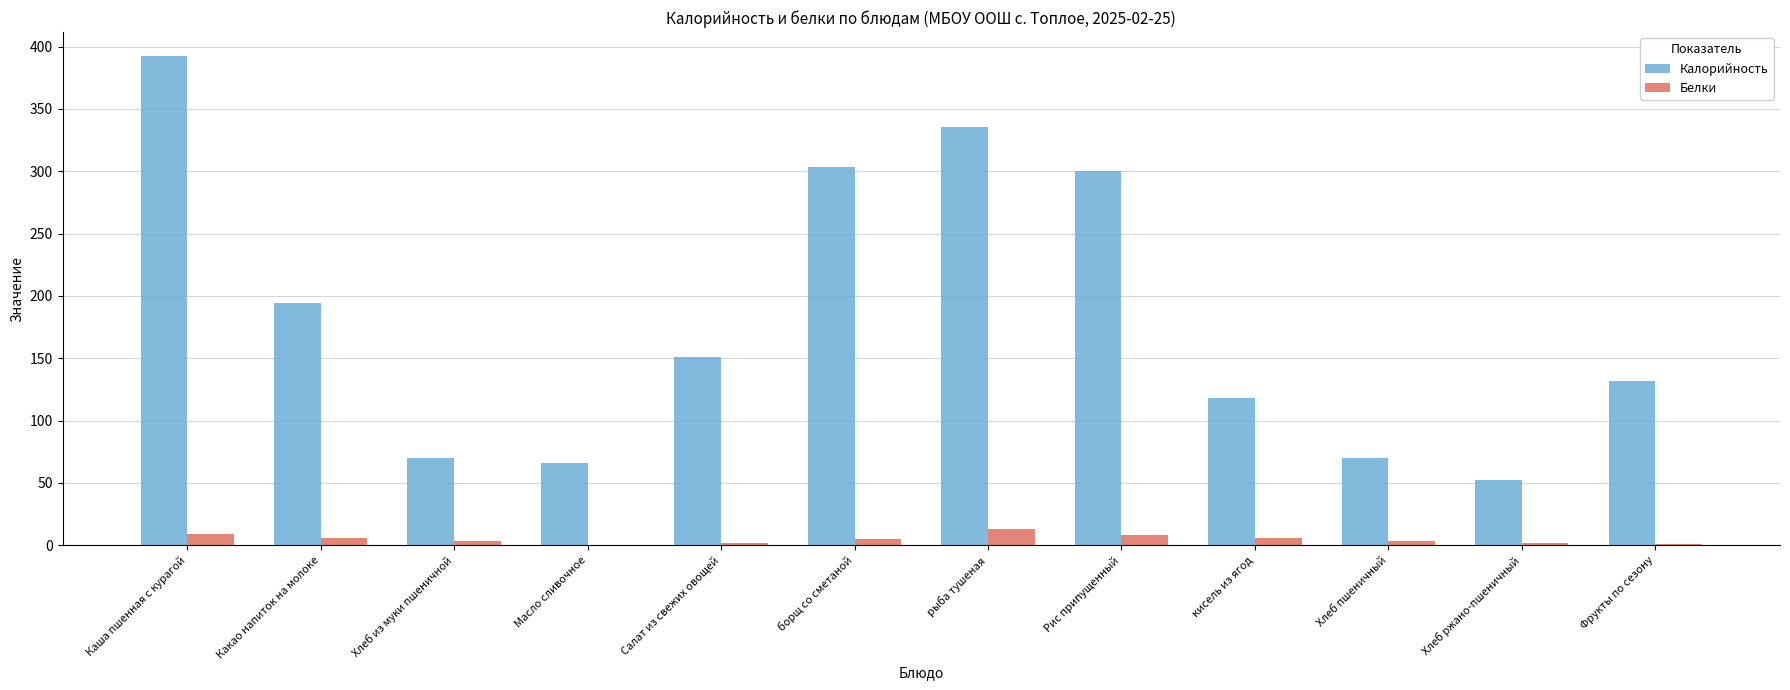

What is the sum of all Белки values?

57.7